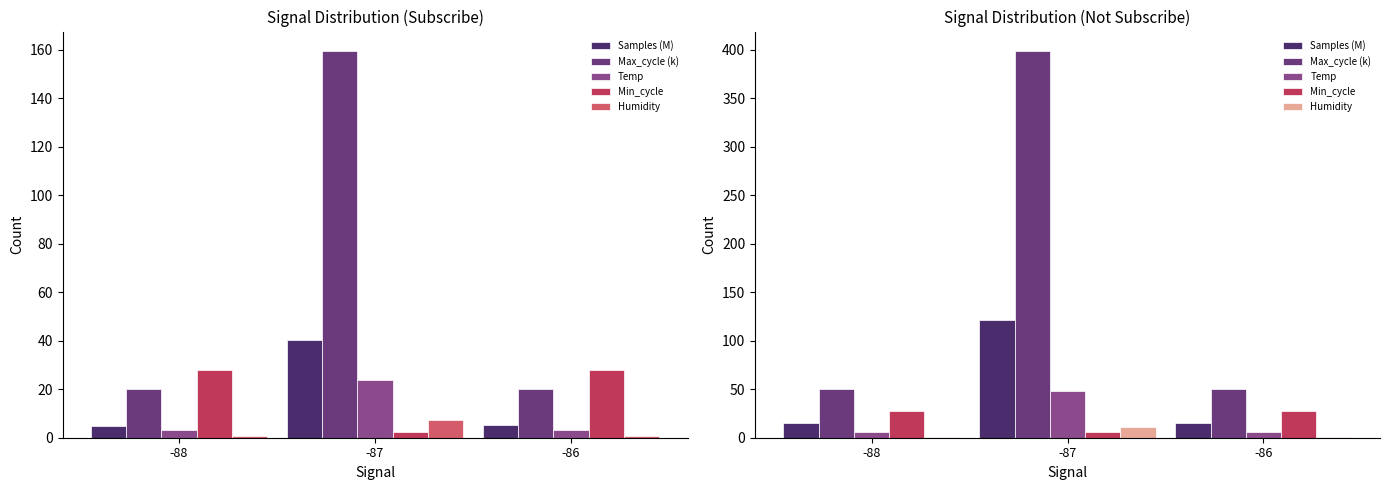

Reading left to right, what are all the values shown in this chart?

Samples (M): 15.1	121.4	15.2
Max_cycle (k): 49.8	398.9	49.8
Temp: 6.0	48.0	6.0
Min_cycle: 28.0	5.6	28.0
Humidity: 0.9	10.8	0.9